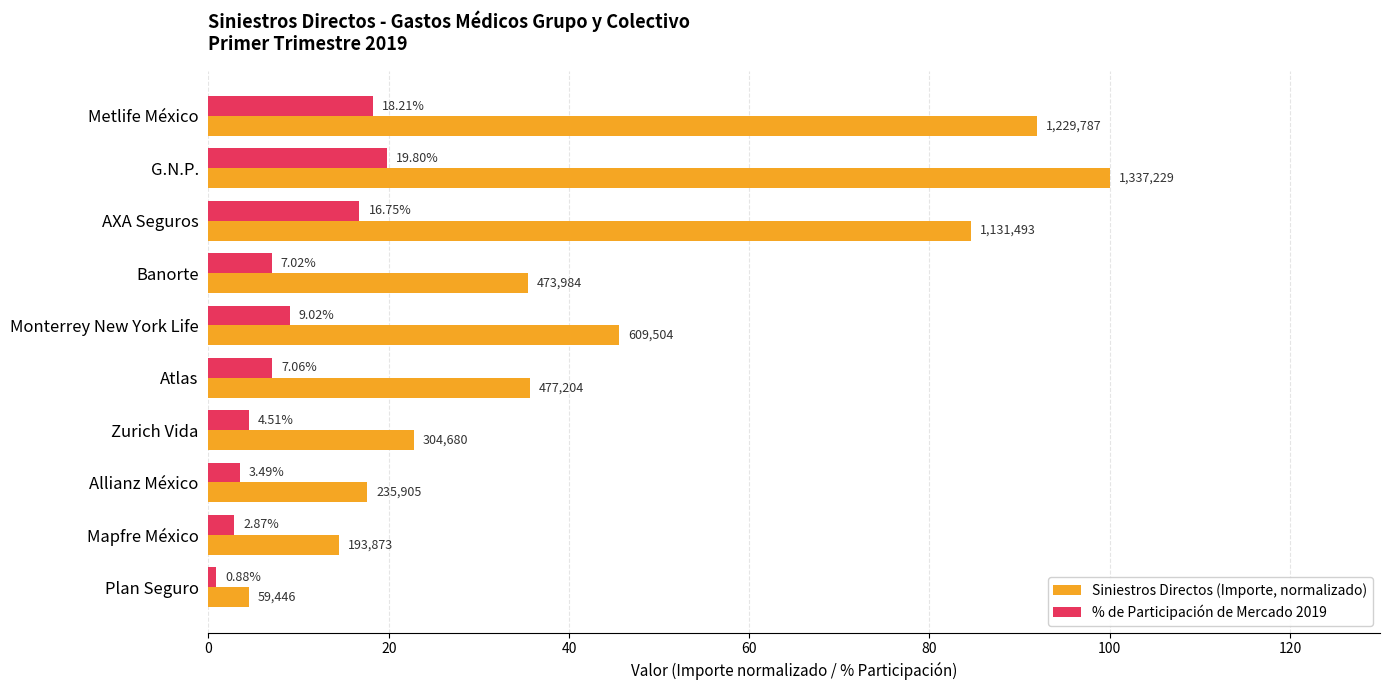

Rank the series by their average value, from lowest to highest.

% de Participación de Mercado 2019, Siniestros Directos (Importe, normalizado)